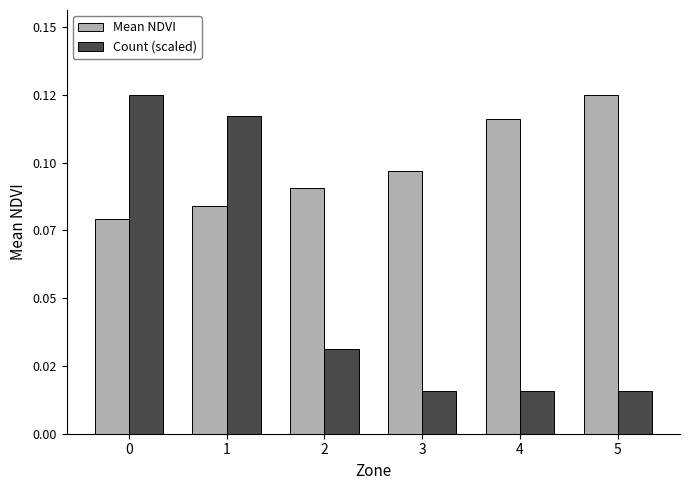

What is the minimum value for Mean NDVI?

0.1